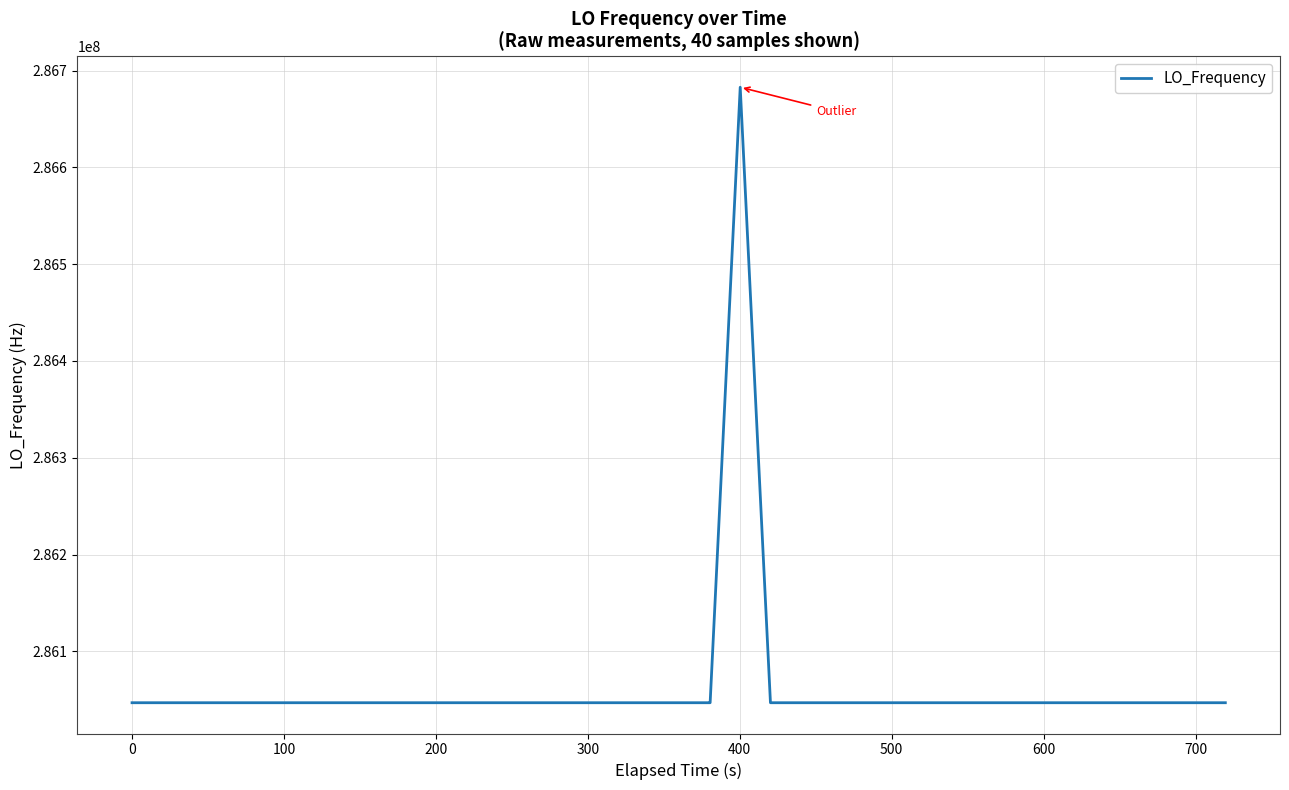

What is the maximum value shown in the chart?

286682704.3